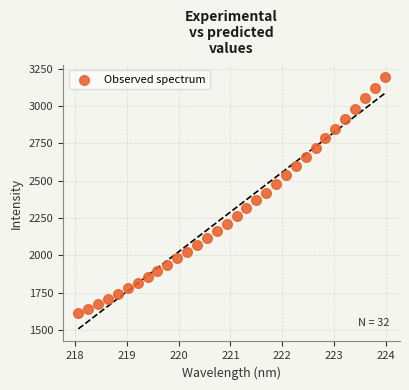

What is the range of Y values (max minus min)?

1583.9